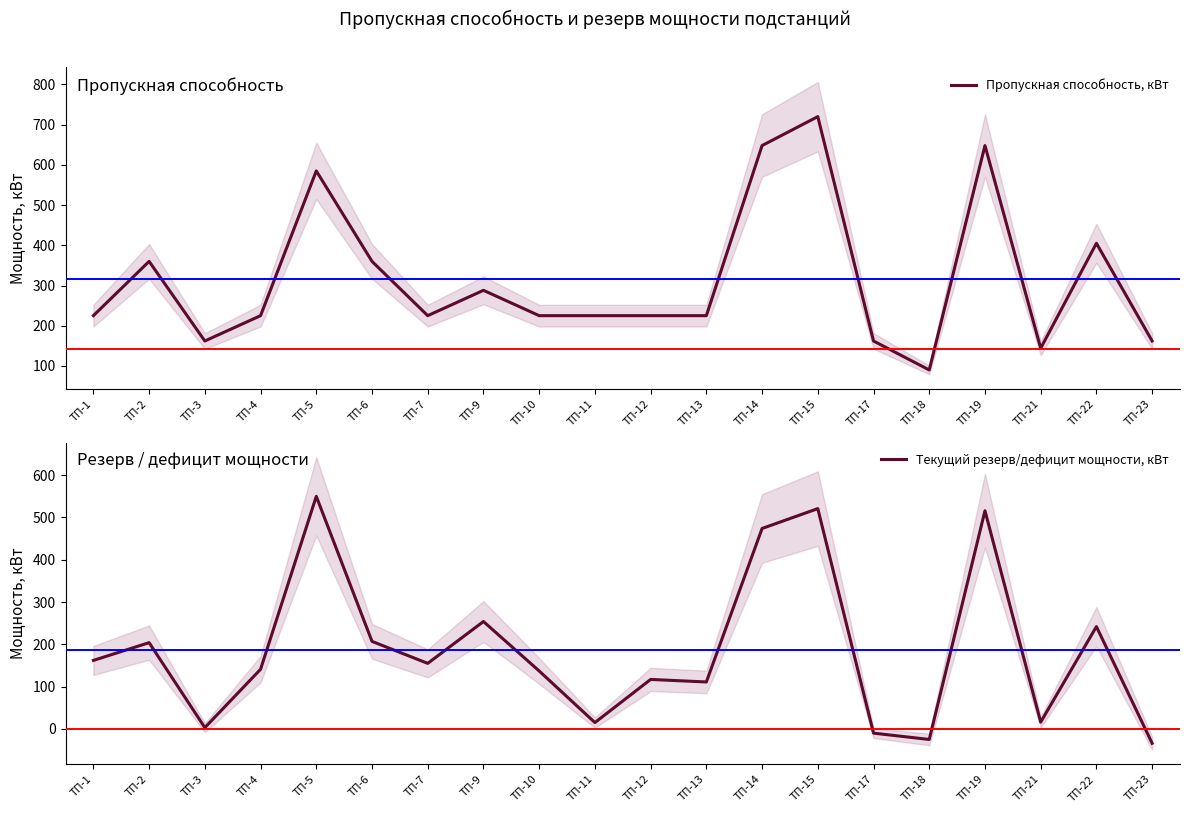

How many values in the Пропускная способность, кВт series exceed 225?

8